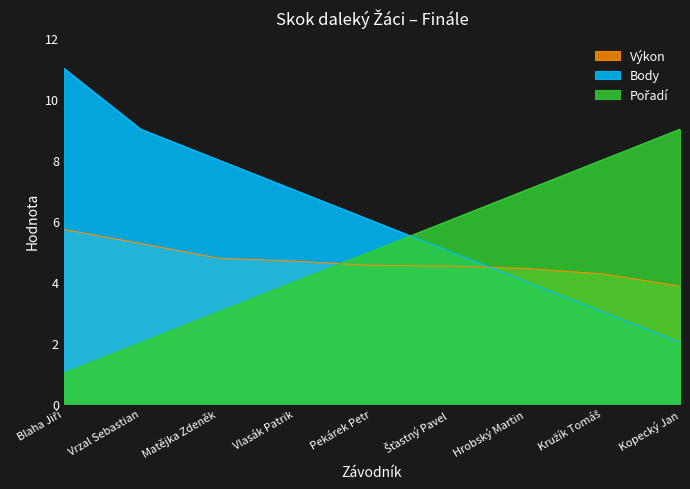

At Blaha Jiří, list the series in order from largest to smallest.

Body, Výkon, Pořadí